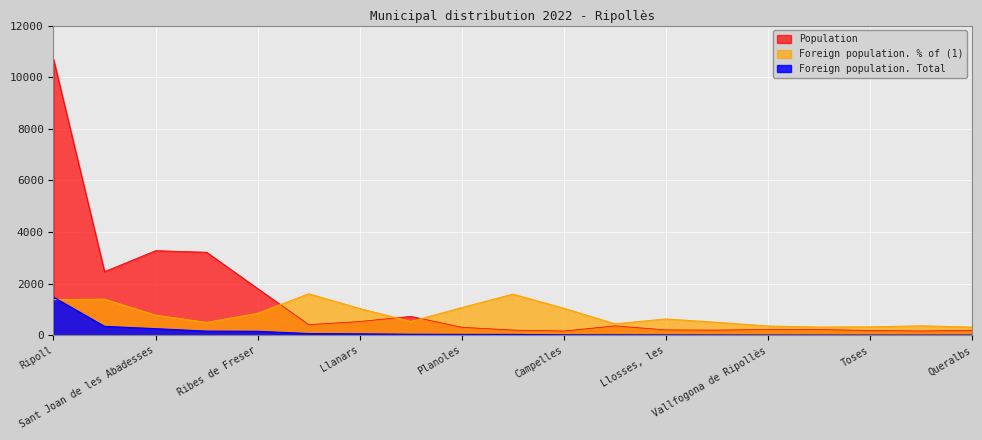

Rank the categories by Foreign population. Total value from highest to lowest.

Ripoll, Camprodon, Sant Joan de les Abadesses, Campdevànol, Ribes de Freser, Vilallonga de Ter, Llanars, Sant Pau de Segúries, Planoles, Setcases, Campelles, Molló, Llosses, les, Gombrèn, Vallfogona de Ripollès, Ogassa, Toses, Pardines, Queralbs